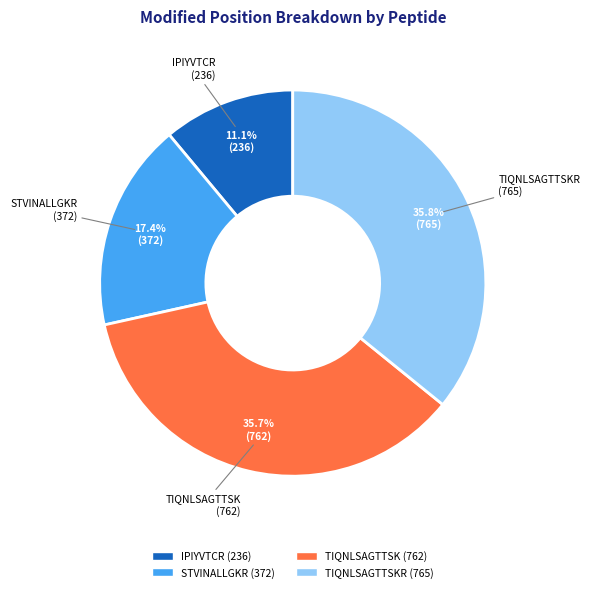

Does any single category account for the majority?

No